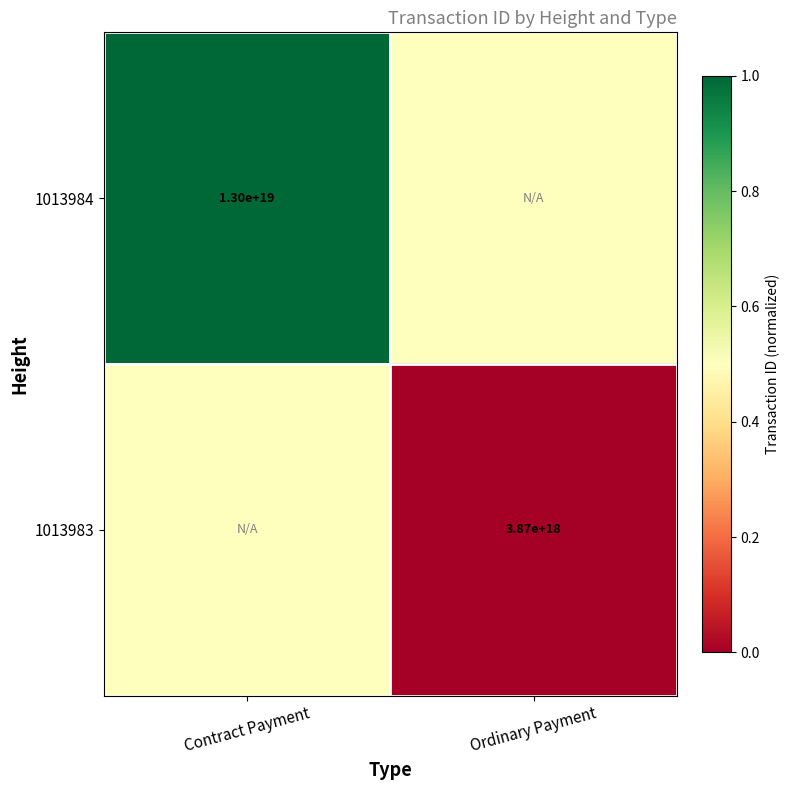

Is the value of 1013983 at Ordinary Payment greater than the value of 1013984 at Contract Payment?

No